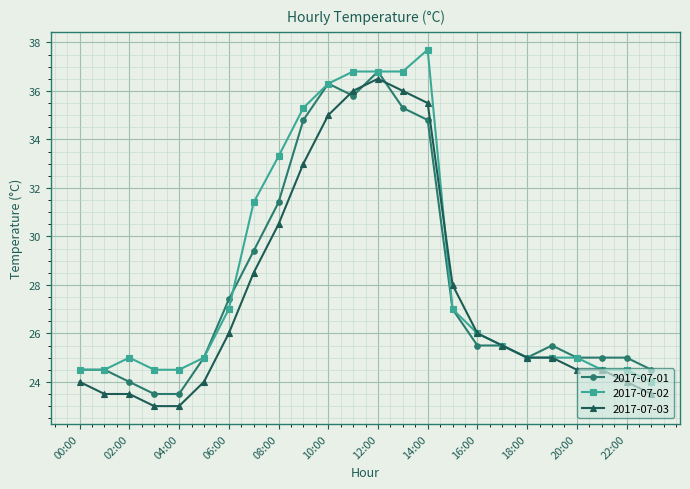

How many lines are shown in the chart?

3